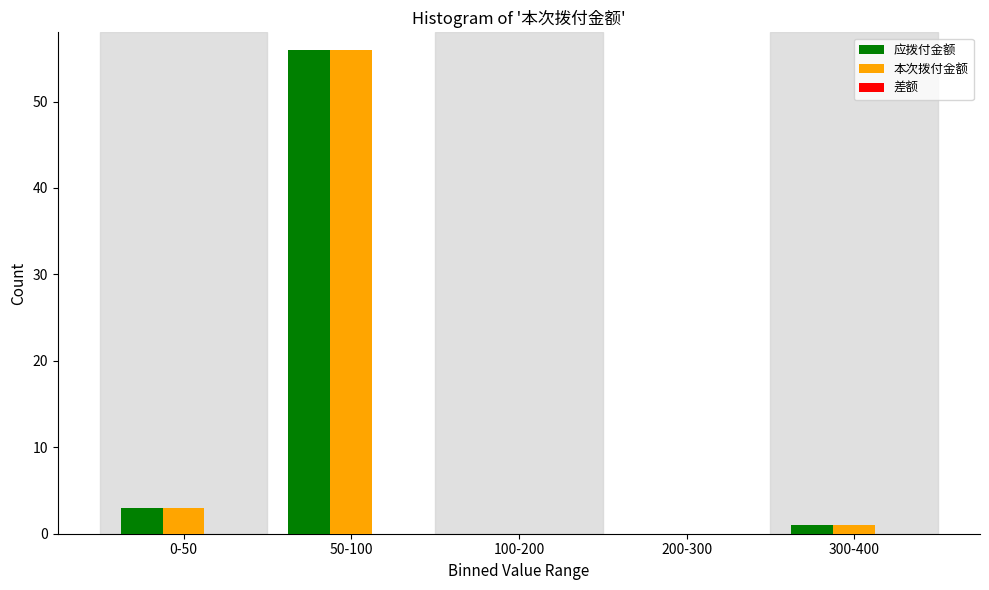

Where is 本次拨付金额 nearest to the value 28?

0-50